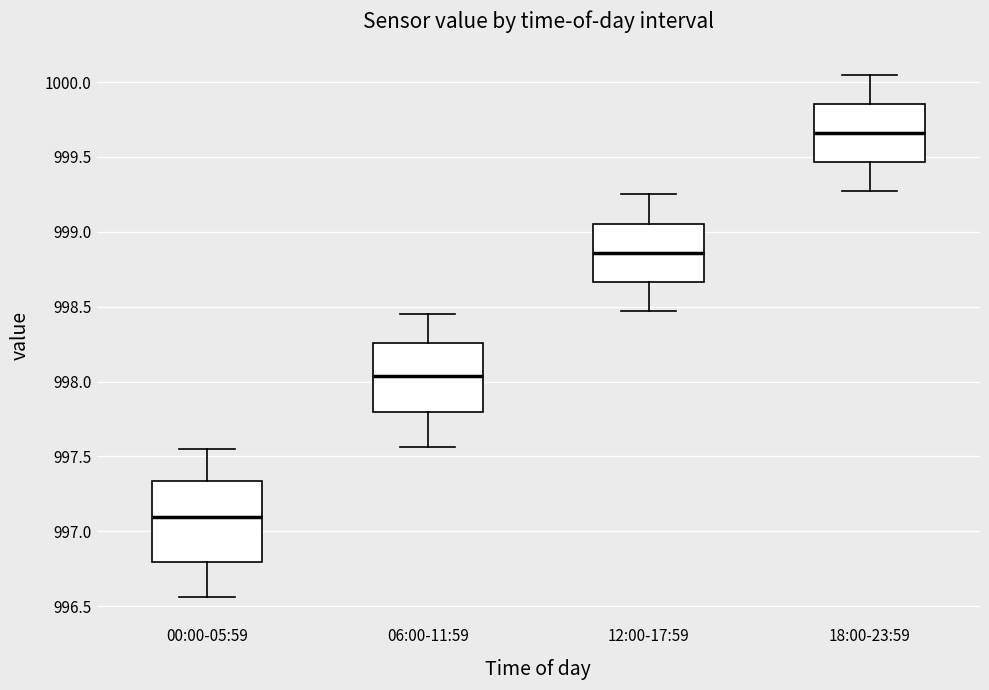

Where is the lower edge of the box for 18:00-23:59 on the y-axis? The values are not printed on the chart, so give them approximately, as read against the axis.

999.45